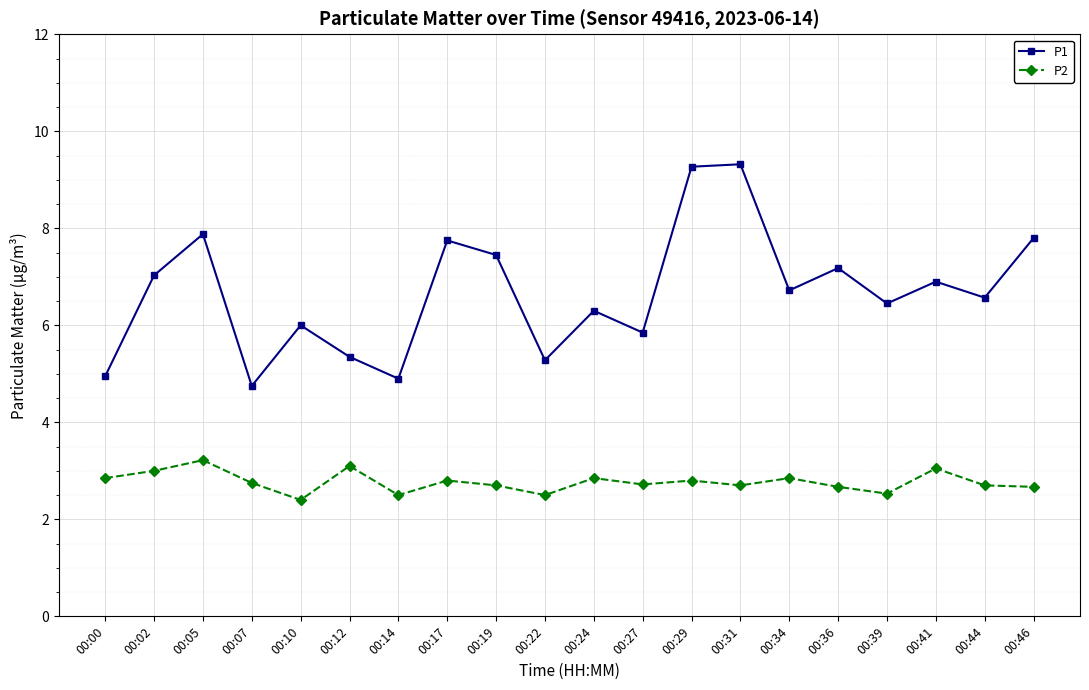

The P1 series shows 7.9 at 00:05. True or false?

True